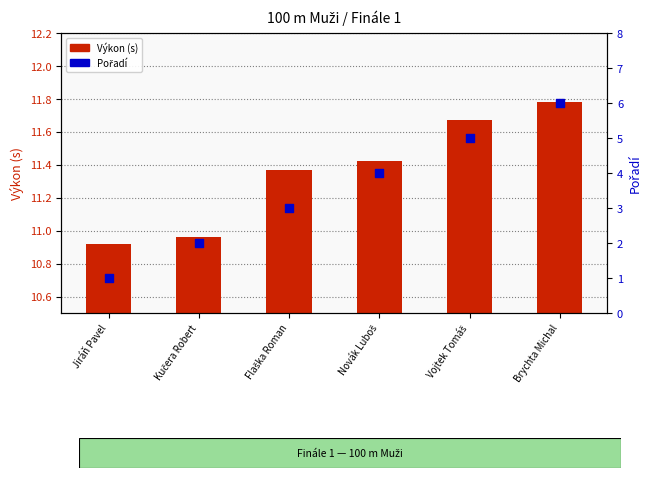

What is the total value across all series at Flaška Roman?

14.4